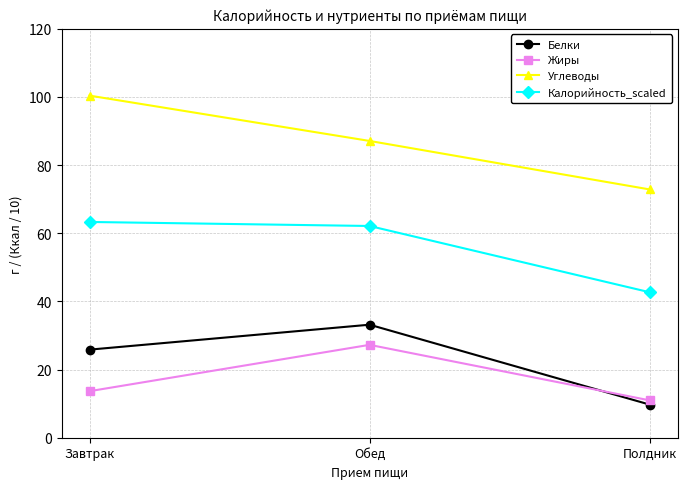

Which series has the largest range (max minus min)?

Углеводы